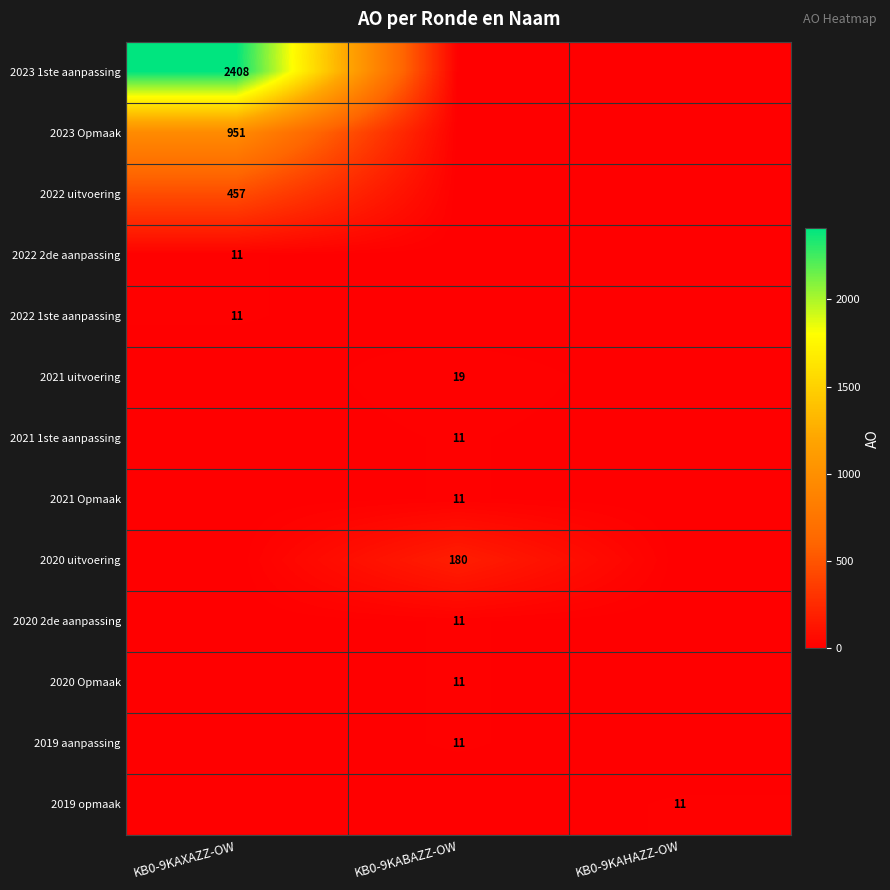

The 2021 Opmaak series shows 2 at KB0-9KABAZZ-OW. True or false?

False